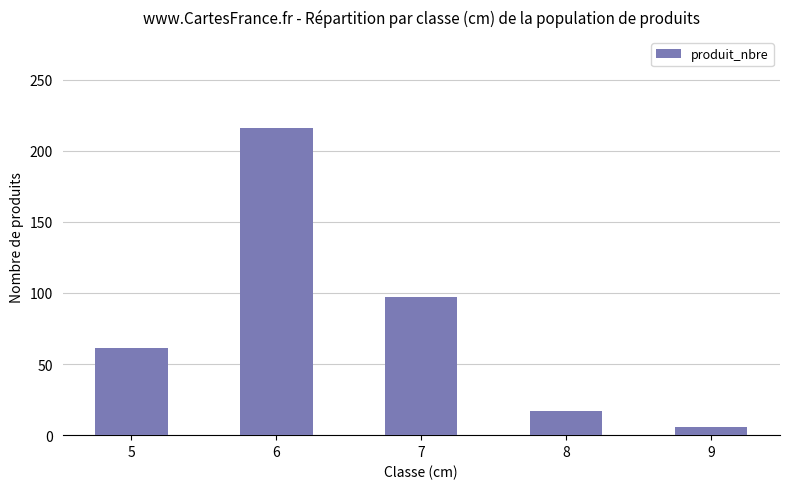

How many data points does each series have?

5